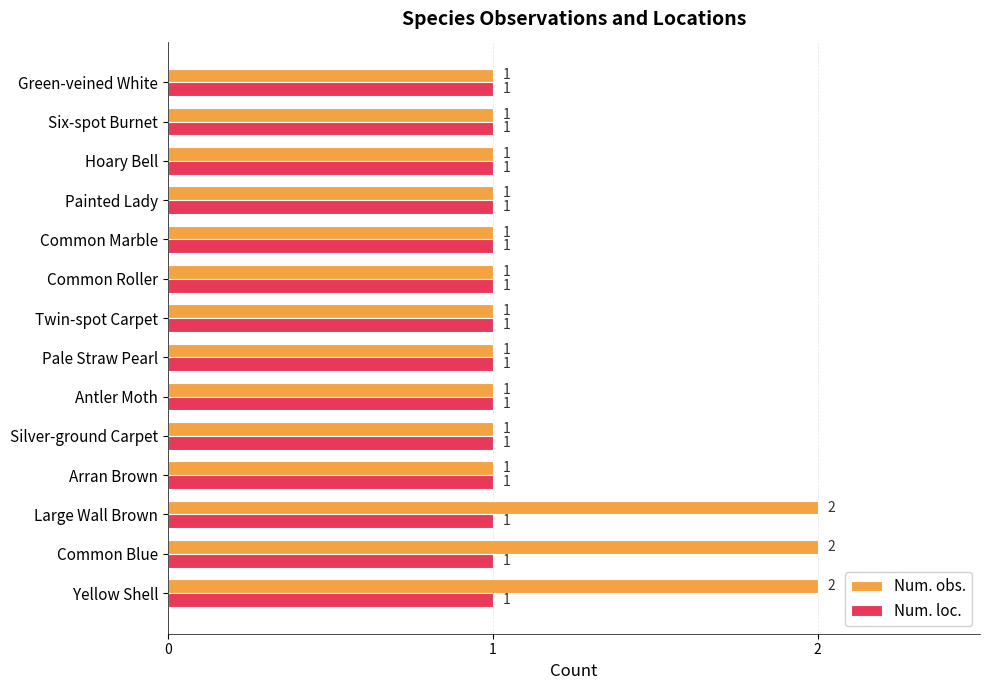

What are all the series names shown in the legend?

Num. obs., Num. loc.